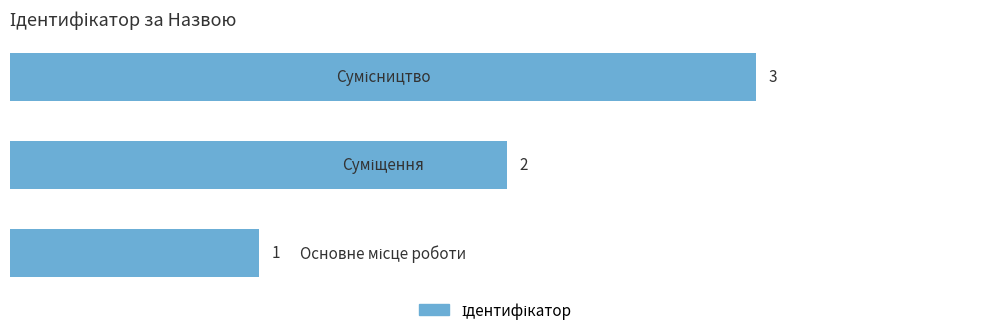

What is the greatest value displayed?

3